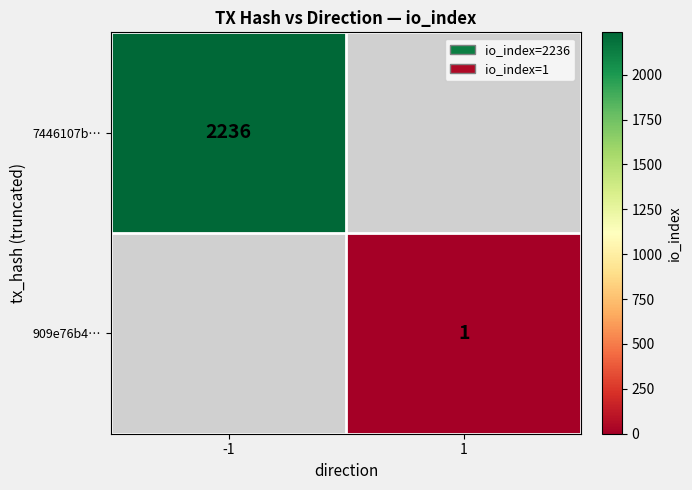

The 909e76b4… series shows 1 at 1. True or false?

True